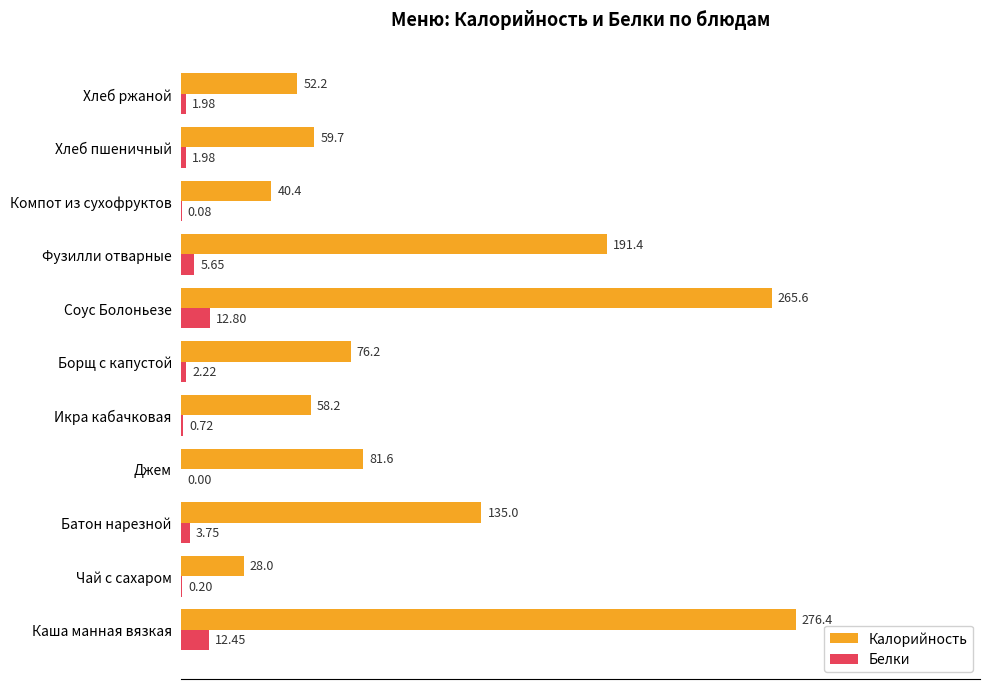

What are all the series names shown in the legend?

Калорийность, Белки